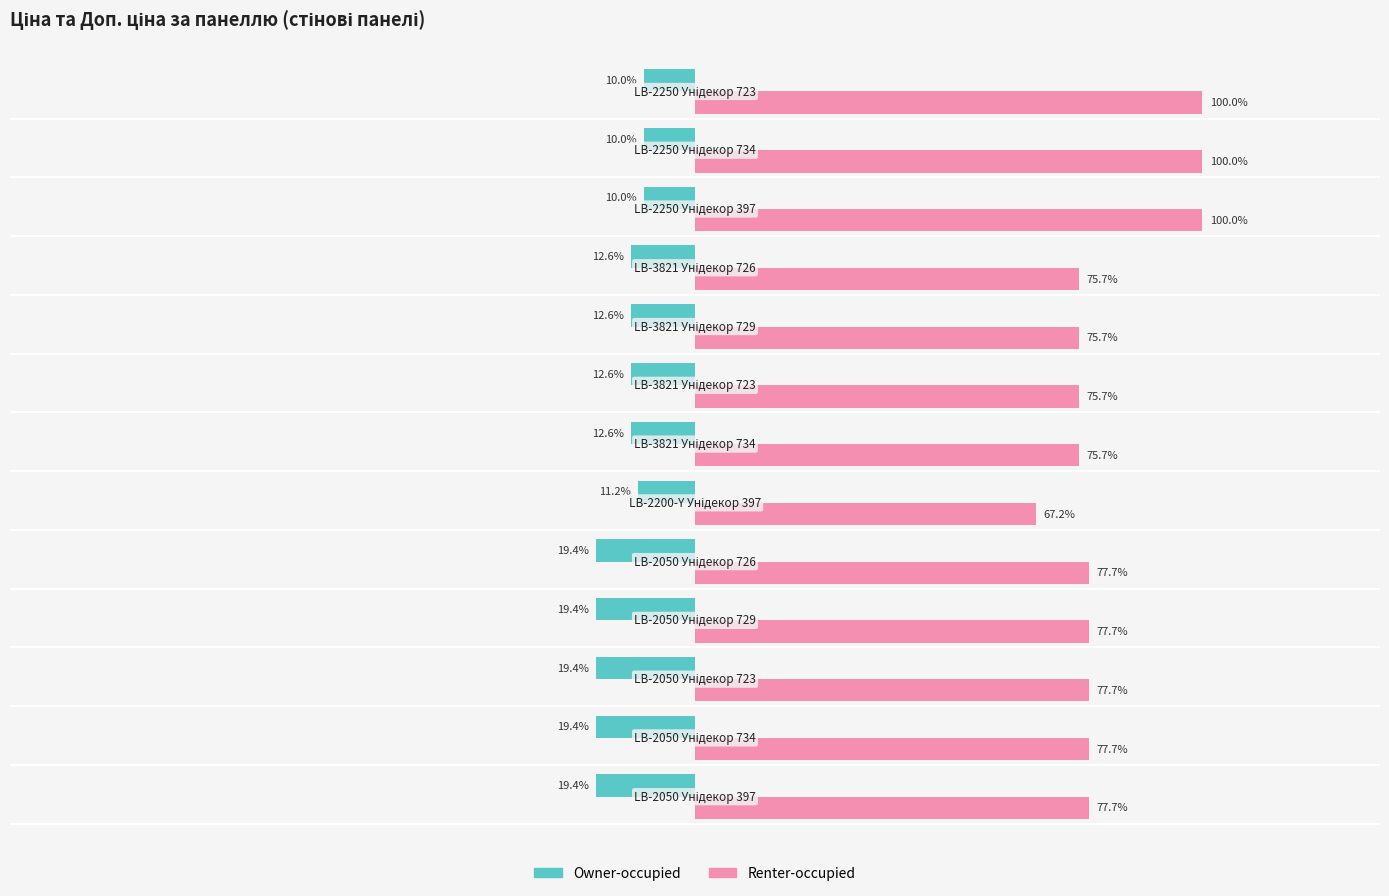

What are all the series names shown in the legend?

Owner-occupied, Renter-occupied